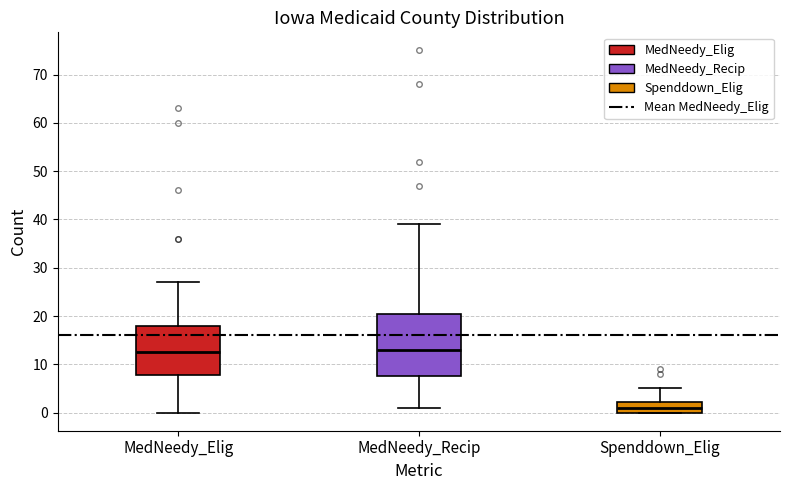

Reading left to right, transcribe this box plot: for each box, give where its median line is, the range the box spans, and where its two whiskers end, as read against the y-axis. The values are not printed on the chart, so give them approximately, as read against the axis.

MedNeedy_Elig: median 13, box 8 to 18, whiskers 0 to 27
MedNeedy_Recip: median 13, box 8 to 21, whiskers 1 to 39
Spenddown_Elig: median 1, box 0 to 2, whiskers 0 to 5